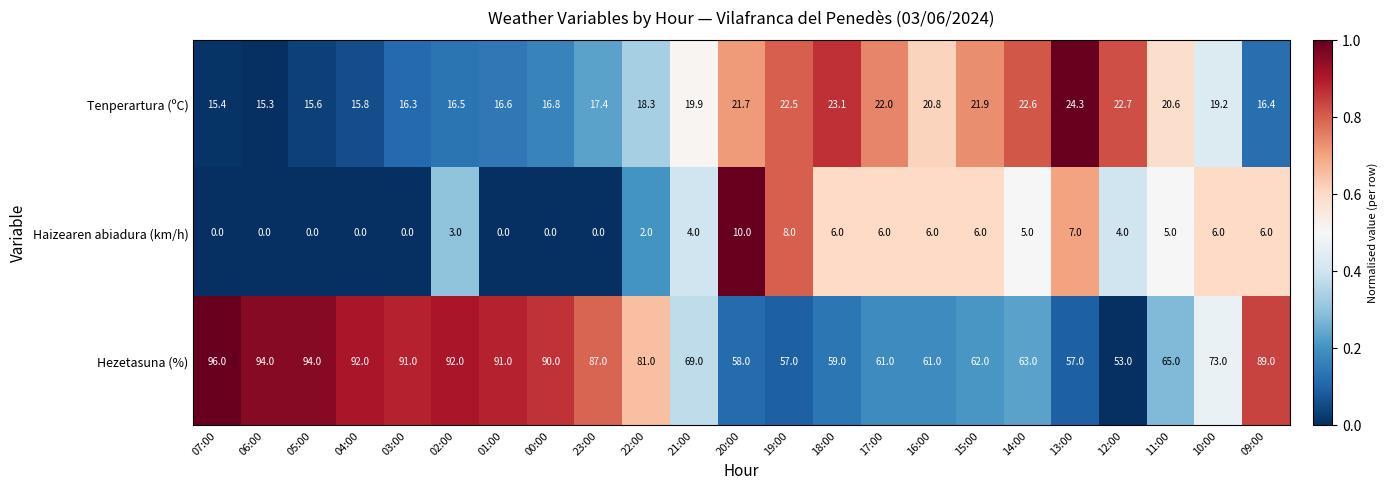

List the labels in order of Tenperartura (ºC) value, largest first.

13:00, 18:00, 12:00, 14:00, 19:00, 17:00, 15:00, 20:00, 16:00, 11:00, 21:00, 10:00, 22:00, 23:00, 00:00, 01:00, 02:00, 09:00, 03:00, 04:00, 05:00, 07:00, 06:00